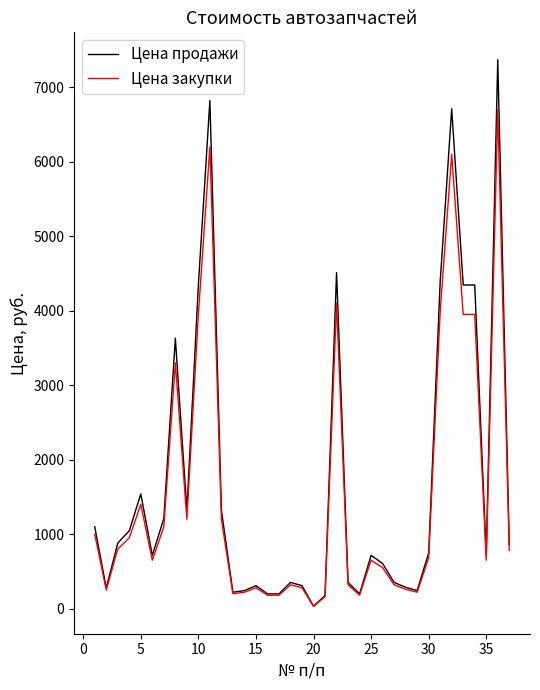

What is the greatest value displayed?

7370